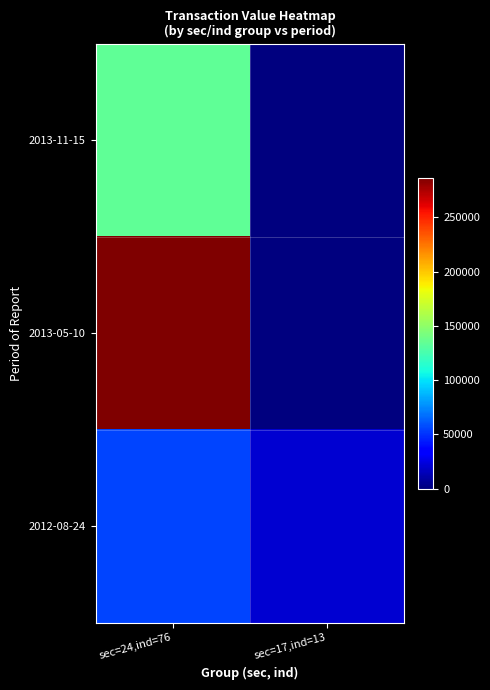

Which series has the largest total across all categories?

2013-05-10